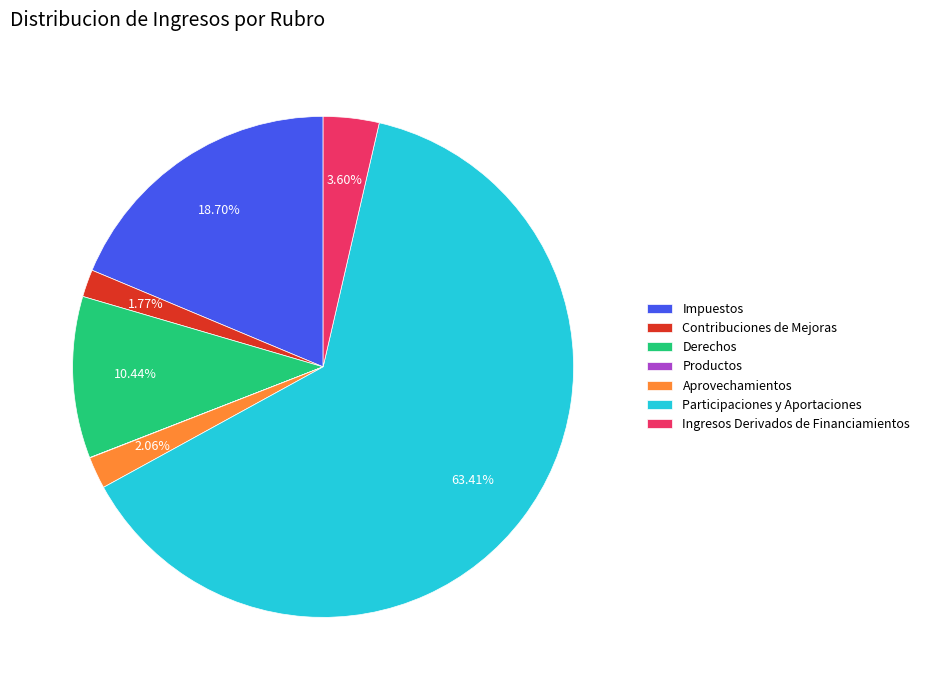

What percentage is the Aprovechamientos slice, to the nearest percent?

2%